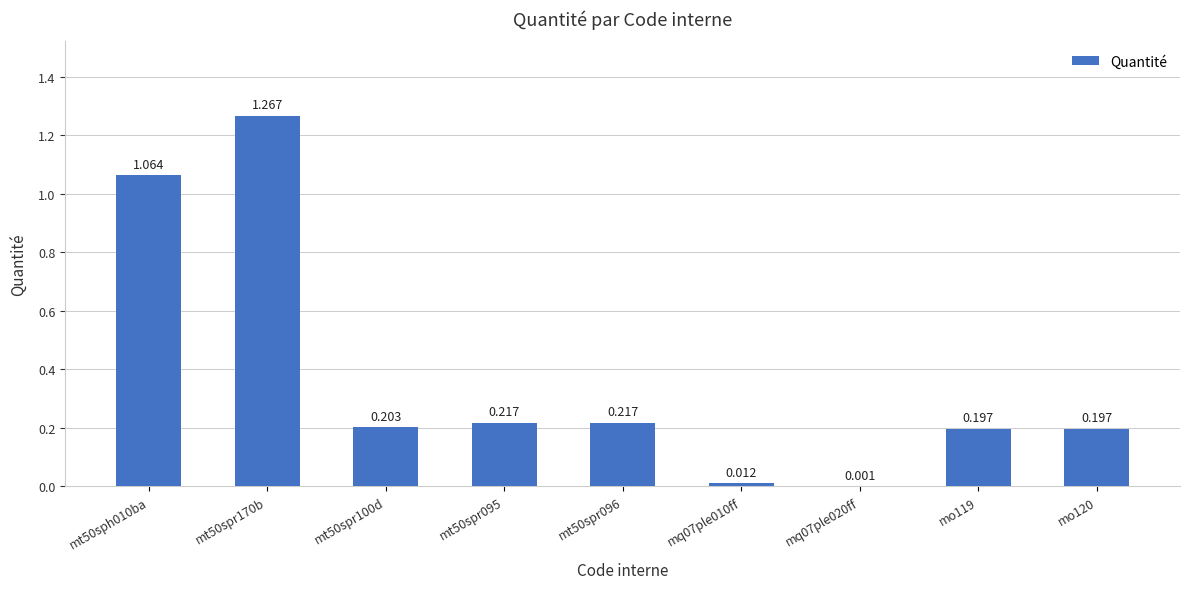

Count the number of data series in this chart.

1